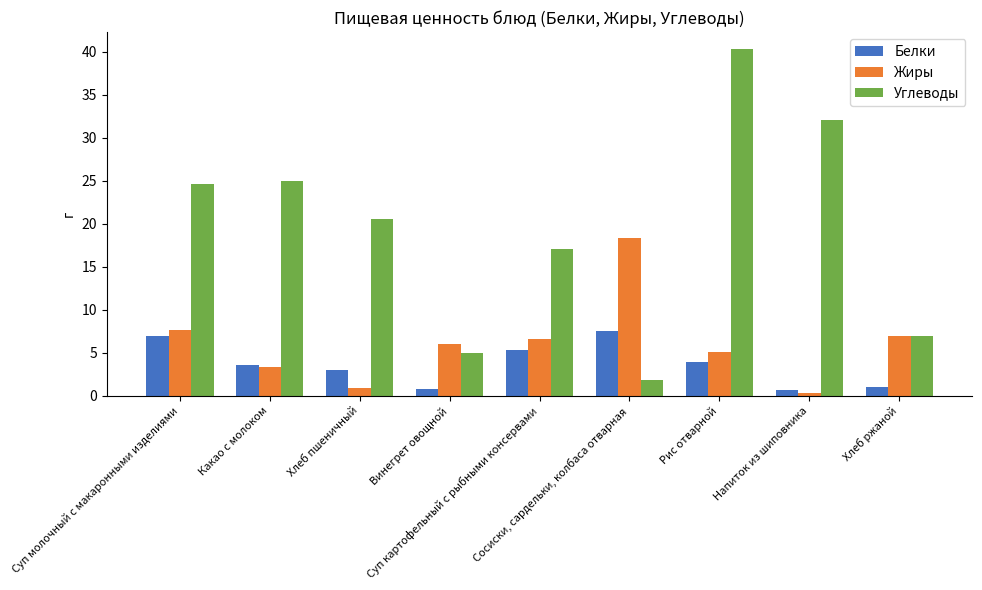

List the series in order of their peak value, highest first.

Углеводы, Жиры, Белки